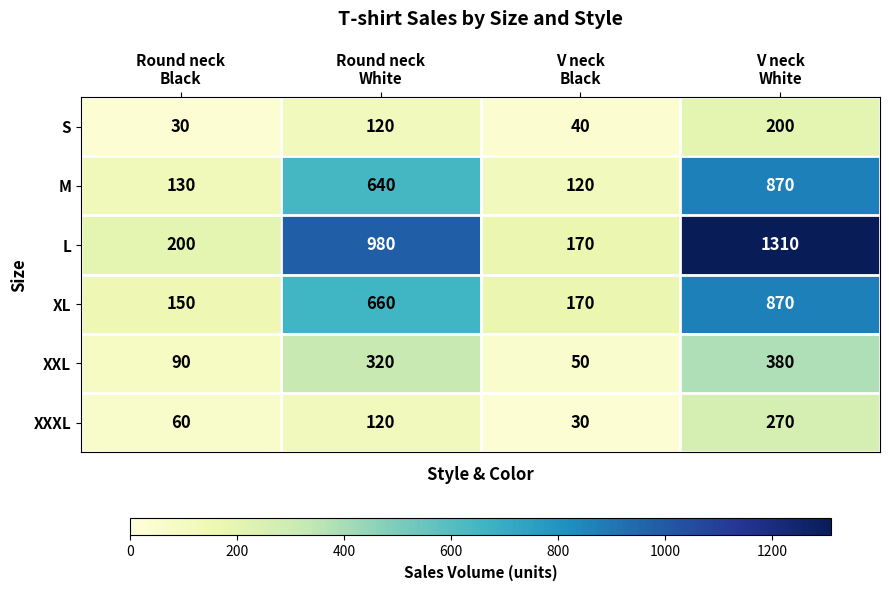

What is the maximum value shown in the chart?

1310